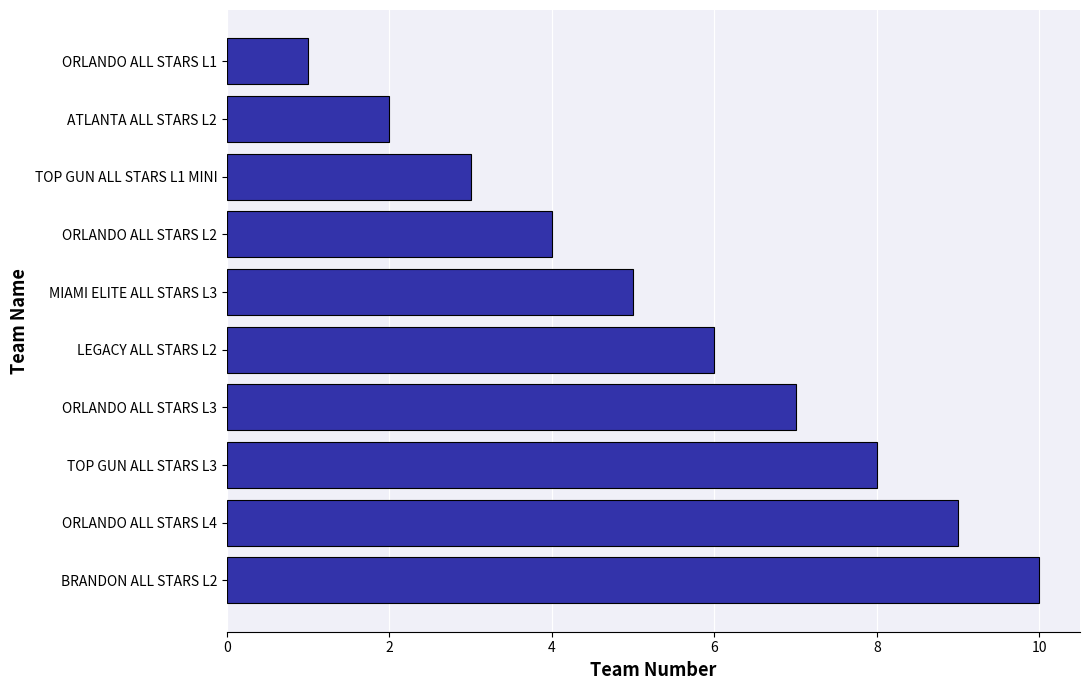

What is the difference between the maximum and minimum values?

9